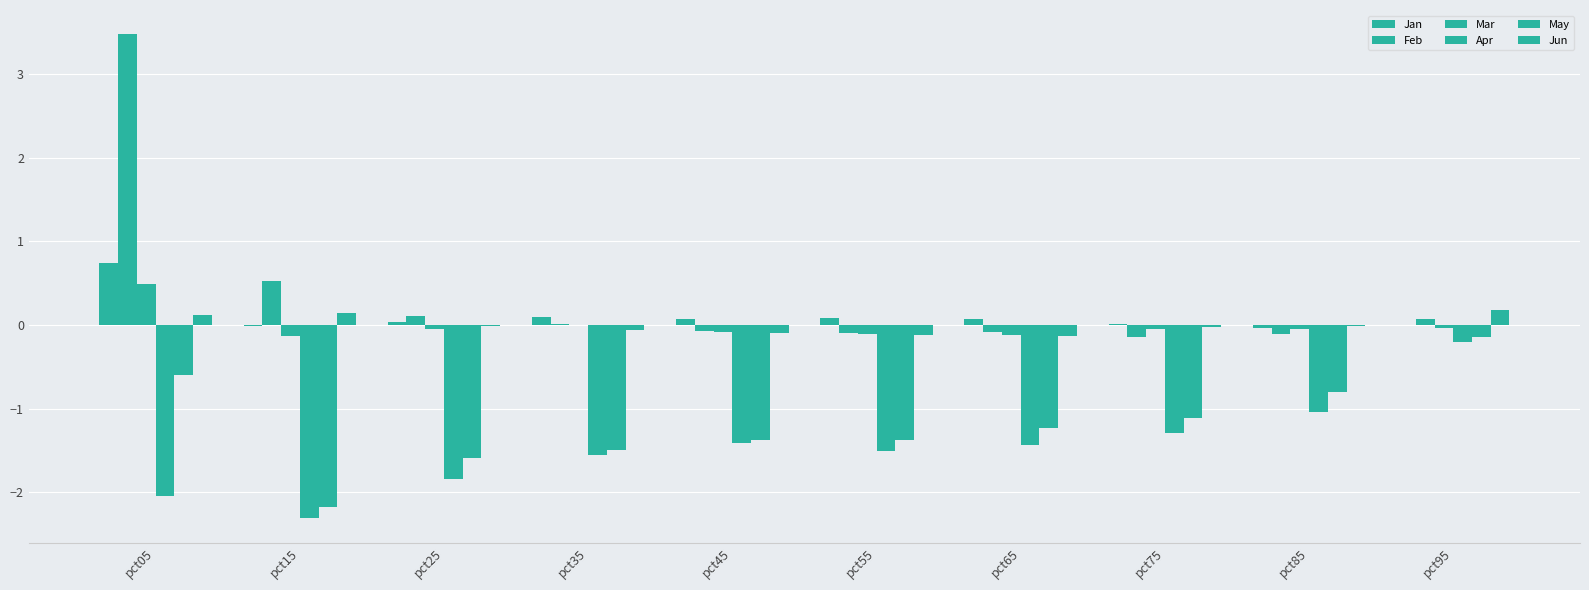

How many groups of bars are there?

10